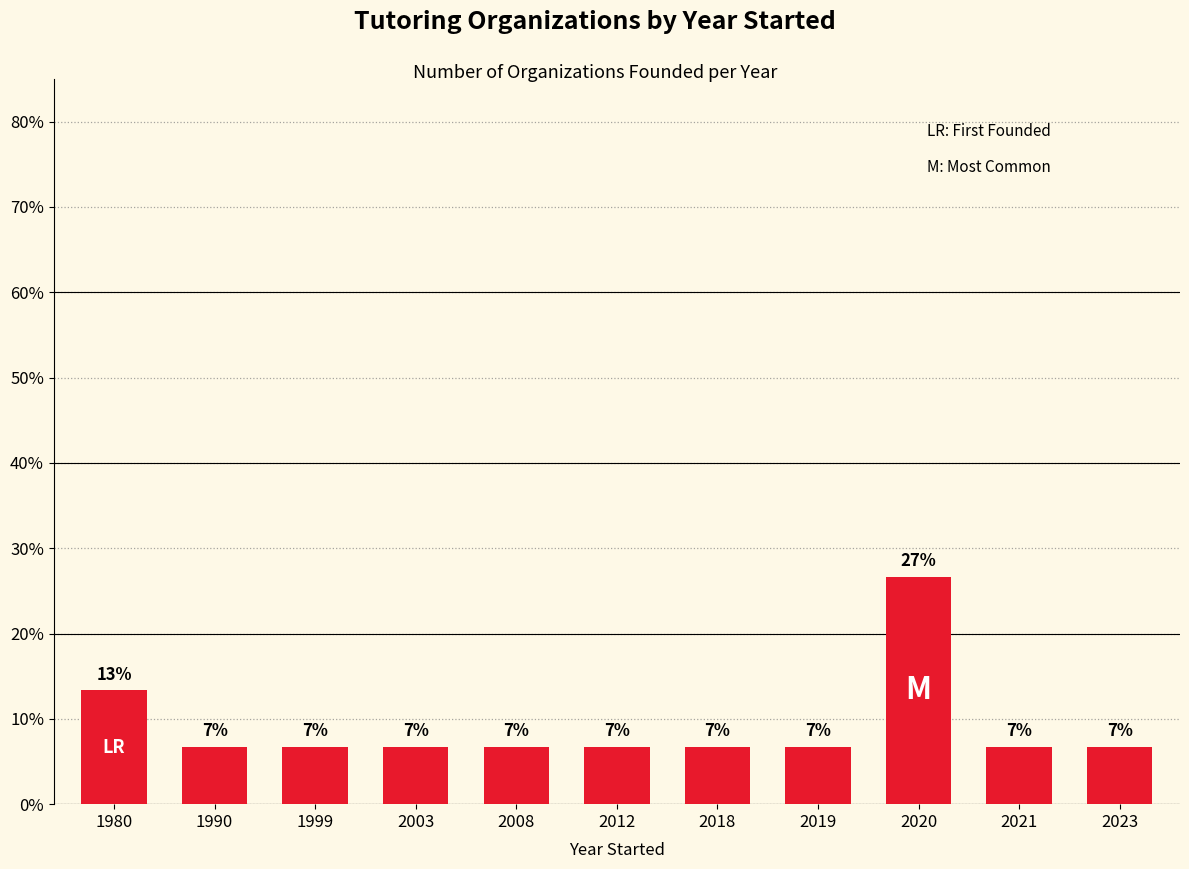

Are the bars horizontal?

No